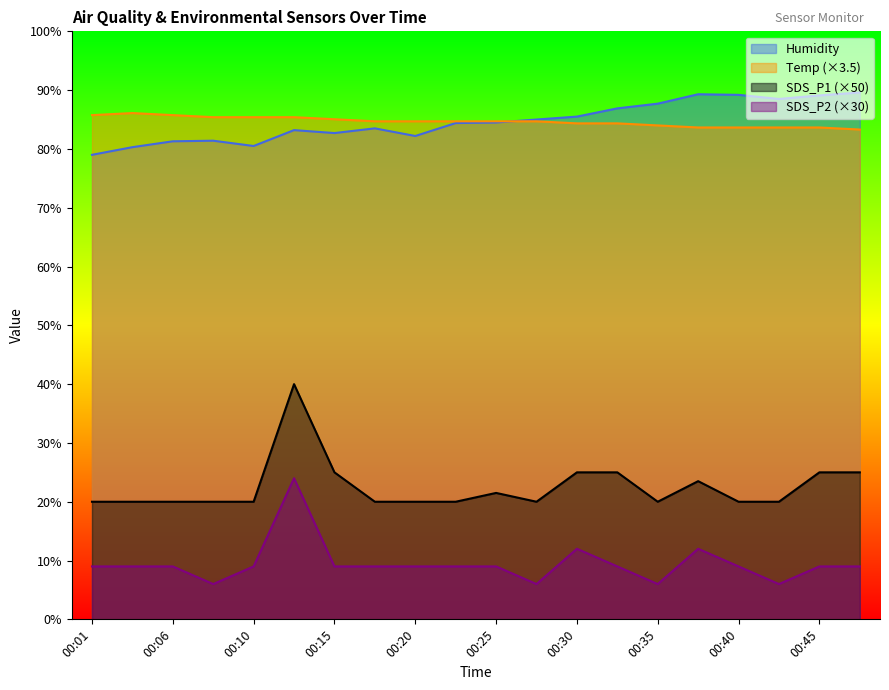

What is the minimum value shown in the chart?

6.0